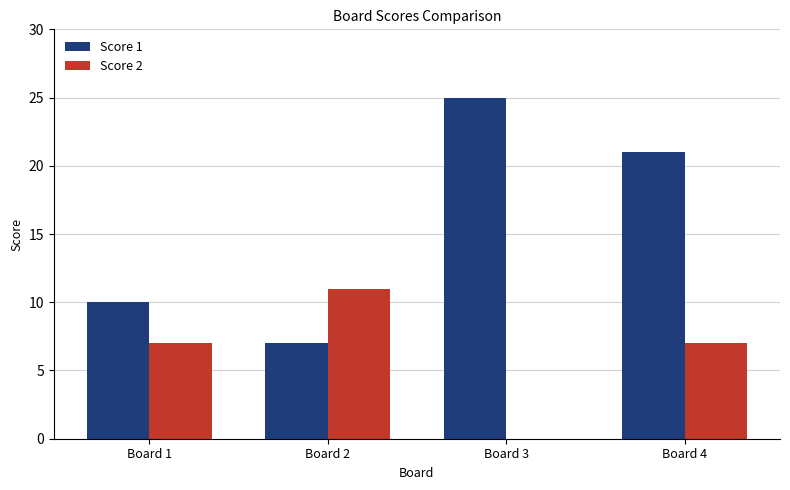

What is the maximum value shown in the chart?

25